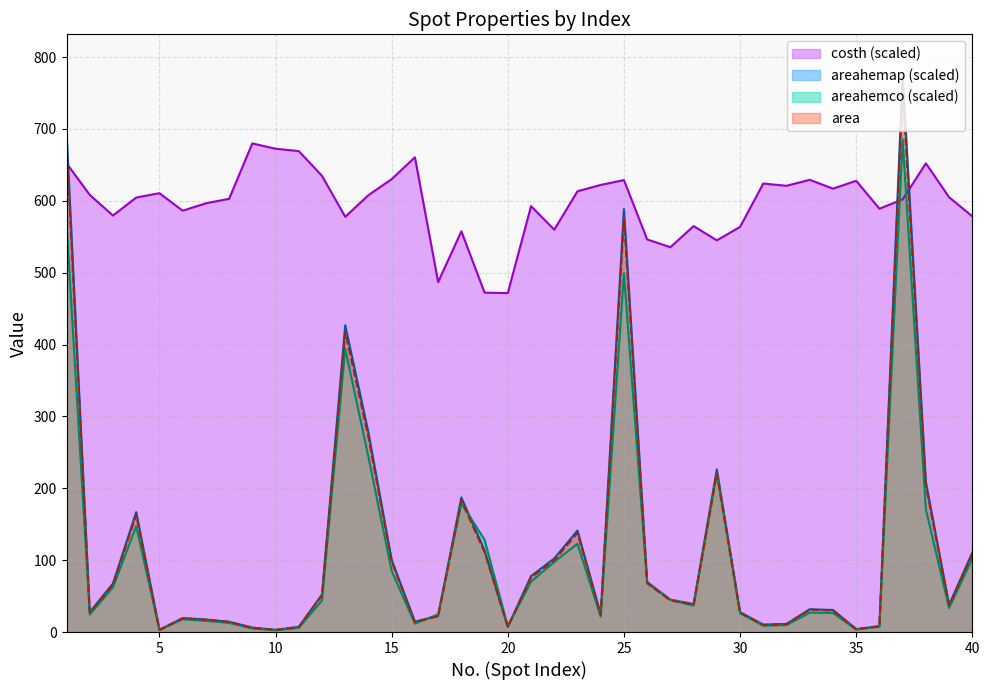

Reading left to right, extract all data points from this chart.

area: 680.0	27.0	66.0	163.0	3.0	19.0	17.0	14.0	6.0	3.0	7.0	51.0	417.0	271.0	98.0	14.0	22.0	183.0	111.0	7.0	76.0	100.0	138.0	24.0	575.0	68.0	44.0	38.0	221.0	27.0	10.0	11.0	31.0	30.0	4.0	8.0	756.0	204.0	37.0	108.0
areahemap: 696.0	27.6	67.6	166.8	3.1	19.4	17.4	14.3	6.1	3.1	7.2	52.2	426.8	277.4	100.3	14.3	22.5	187.3	113.6	7.2	77.8	102.3	141.2	24.6	588.5	69.6	45.0	38.9	226.2	27.6	10.2	11.3	31.7	30.7	4.1	8.2	773.8	208.8	37.9	110.5
areahemco: 569.2	24.2	62.2	147.2	2.7	17.7	15.6	12.7	4.8	2.4	5.7	43.9	394.0	243.4	84.9	11.6	24.7	179.2	128.3	8.1	70.0	97.5	122.8	21.1	499.2	68.0	44.9	36.7	221.4	26.1	8.7	9.7	26.9	26.5	3.5	7.4	685.6	170.8	33.4	101.9
costh: 652.1	608.2	579.4	604.5	610.6	586.2	596.5	602.7	679.8	672.4	669.2	634.7	577.7	607.9	630.2	660.5	486.9	557.5	472.2	471.6	592.5	559.8	613.3	622.1	628.8	546.2	535.5	564.8	545.0	563.7	624.0	620.9	629.2	616.9	627.8	589.0	601.9	652.2	604.9	578.4